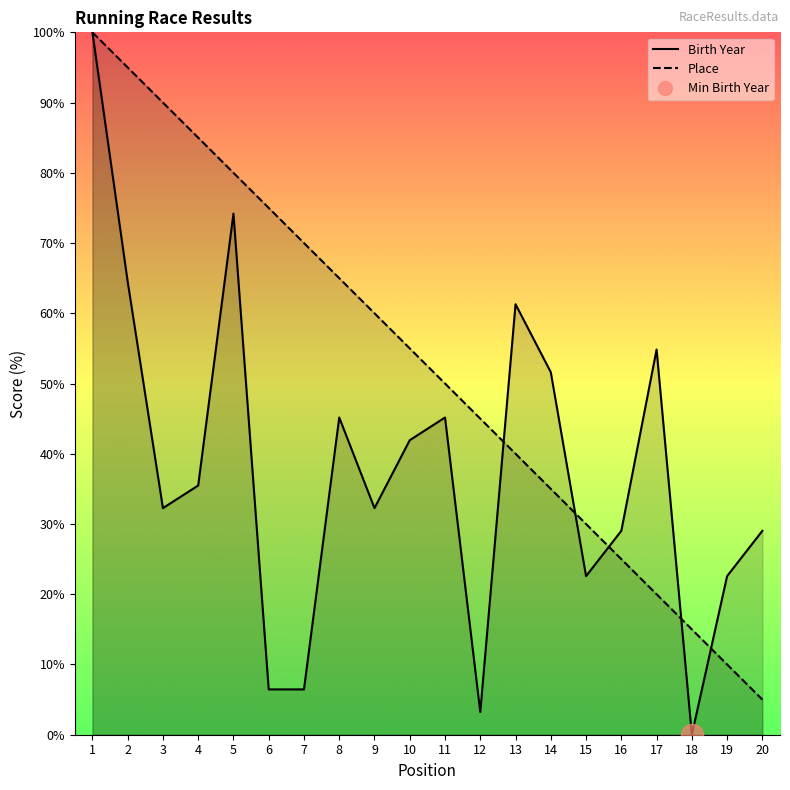

What is the value of the Place point at the 20th from the left?

5.0